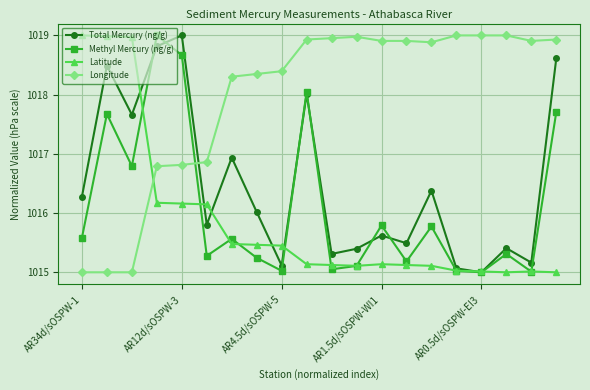

What is the smallest value displayed?

1015.0